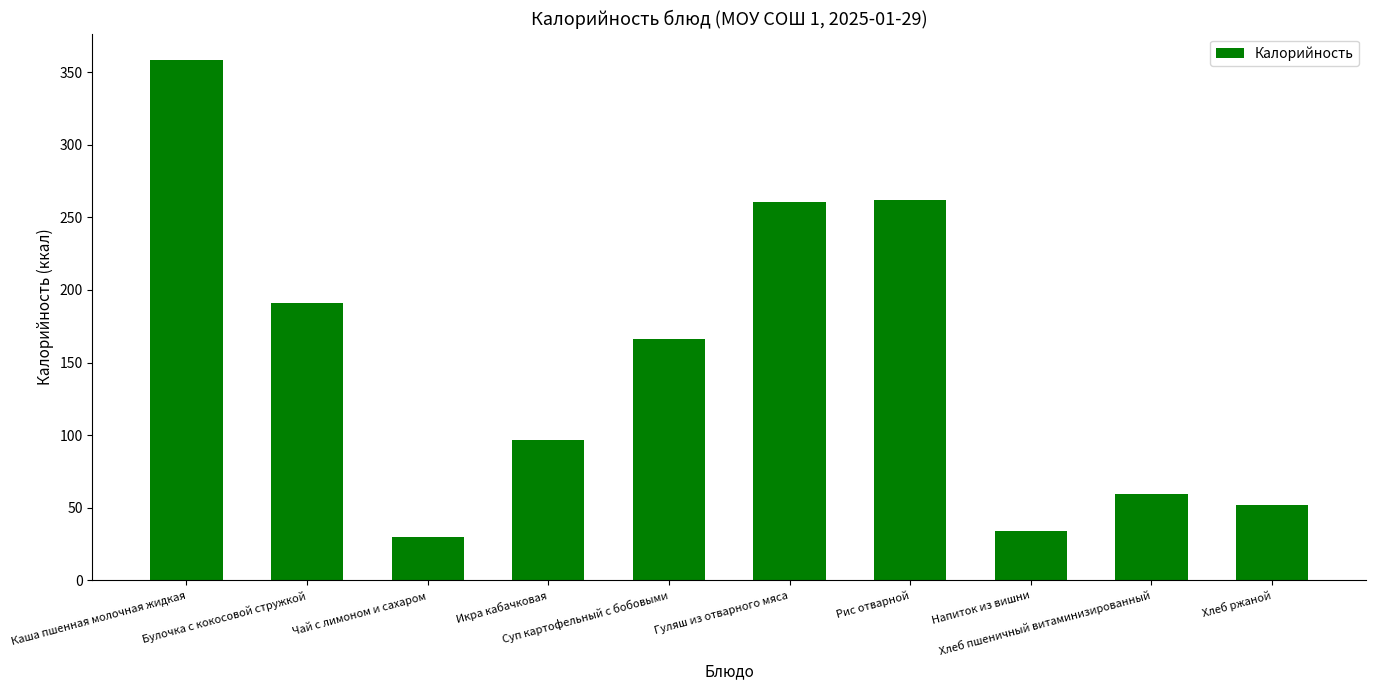

What is the minimum value shown in the chart?

29.8